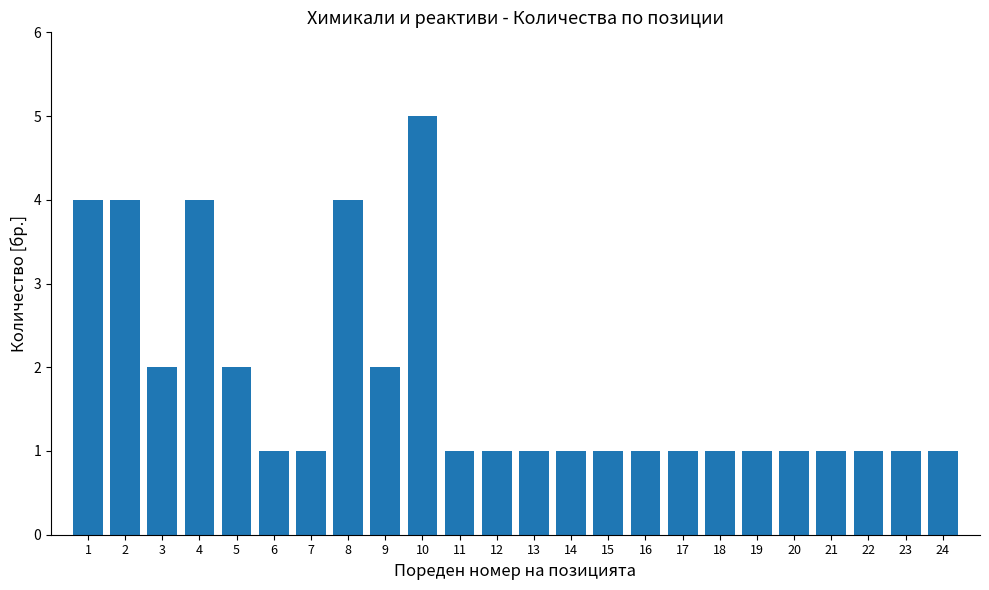

Reading left to right, transcribe all the data shown in this chart.

4	4	2	4	2	1	1	4	2	5	1	1	1	1	1	1	1	1	1	1	1	1	1	1